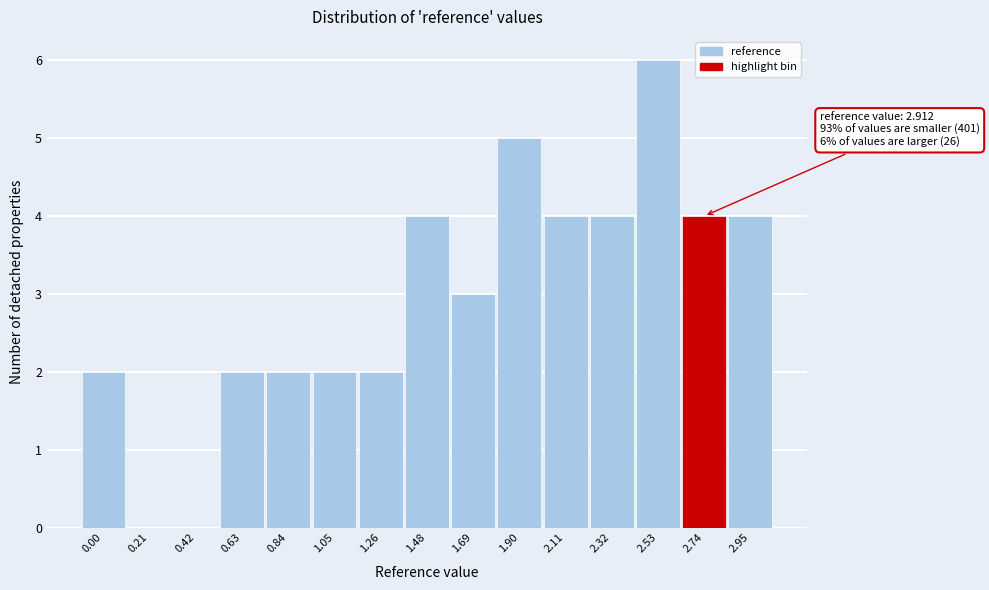

Reading right to left, extract all data points from this chart.

2.95=4	2.74=4	2.53=6	2.32=4	2.11=4	1.90=5	1.69=3	1.48=4	1.26=2	1.05=2	0.84=2	0.63=2	0.42=0	0.21=0	0.00=2